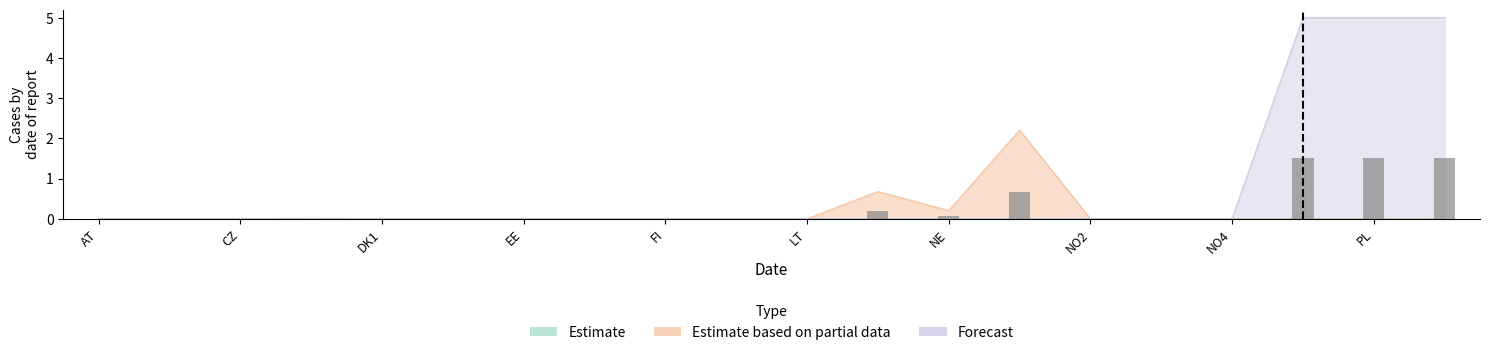

Which series has the widest spread of values?

Forecast